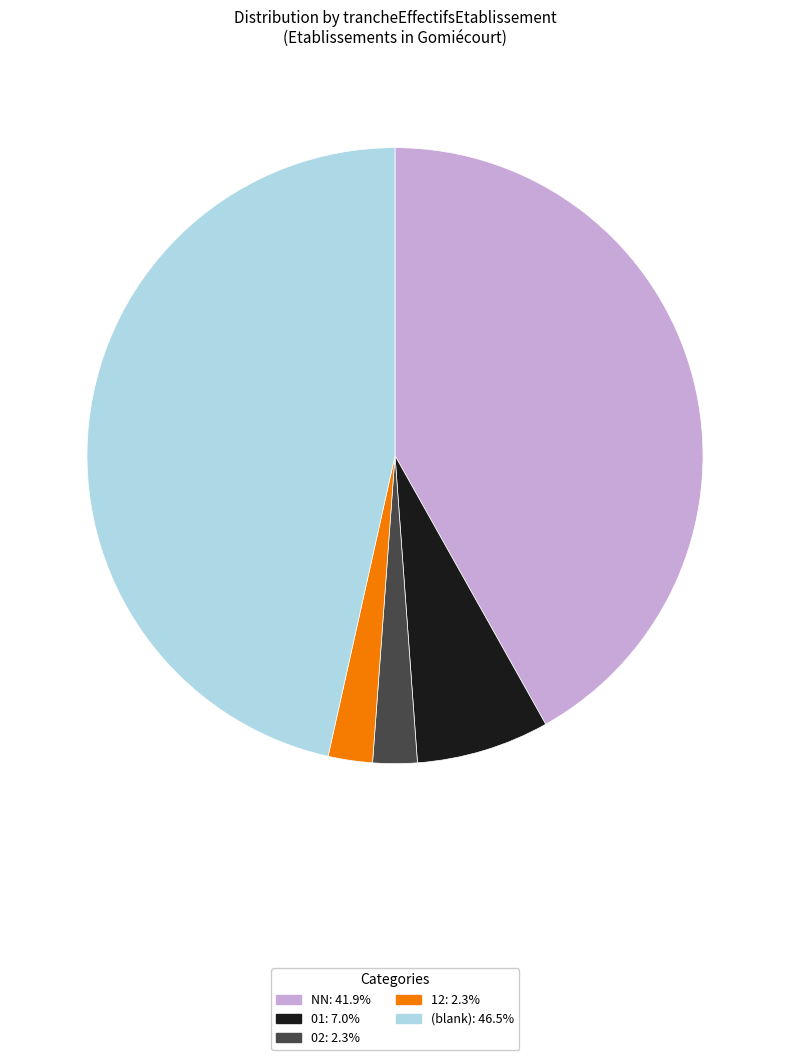

Is there any slice that represents more than half of the pie?

No